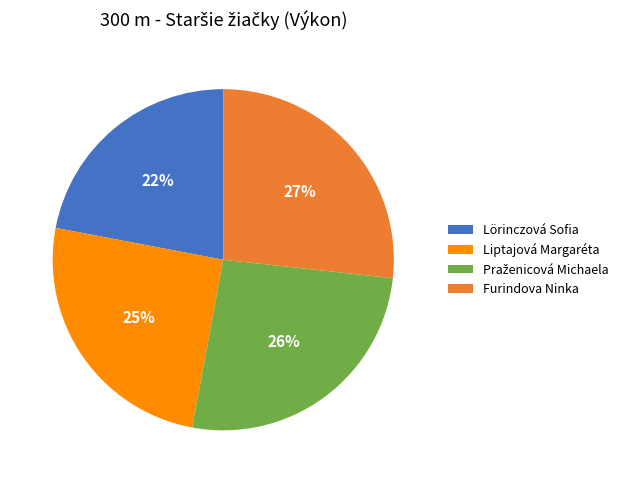

Between Liptajová Margaréta and Lörinczová Sofia, which is larger?

Liptajová Margaréta